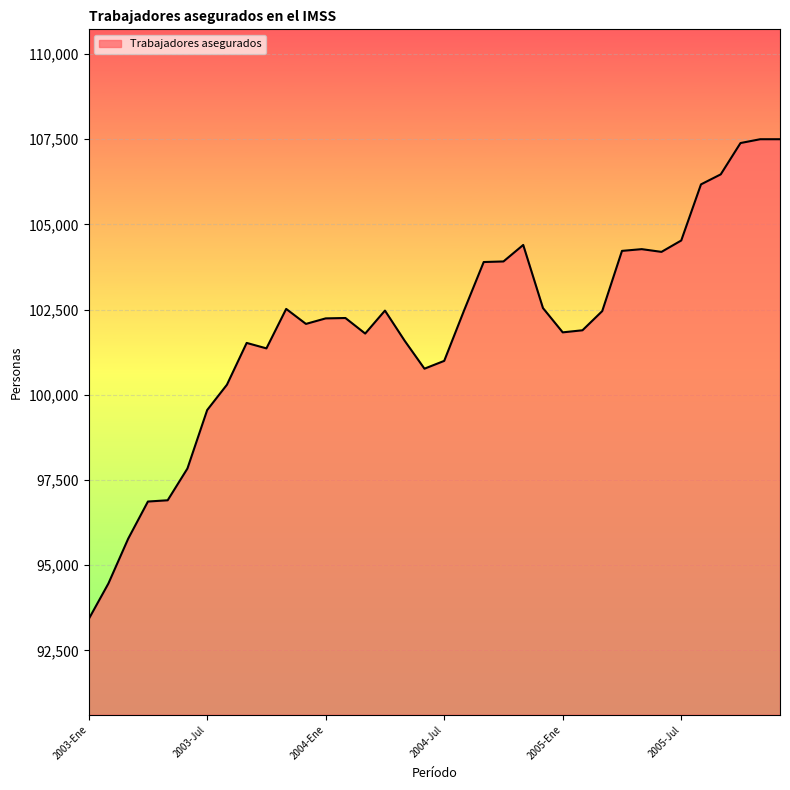

What is the difference between the maximum and minimum values?

14086